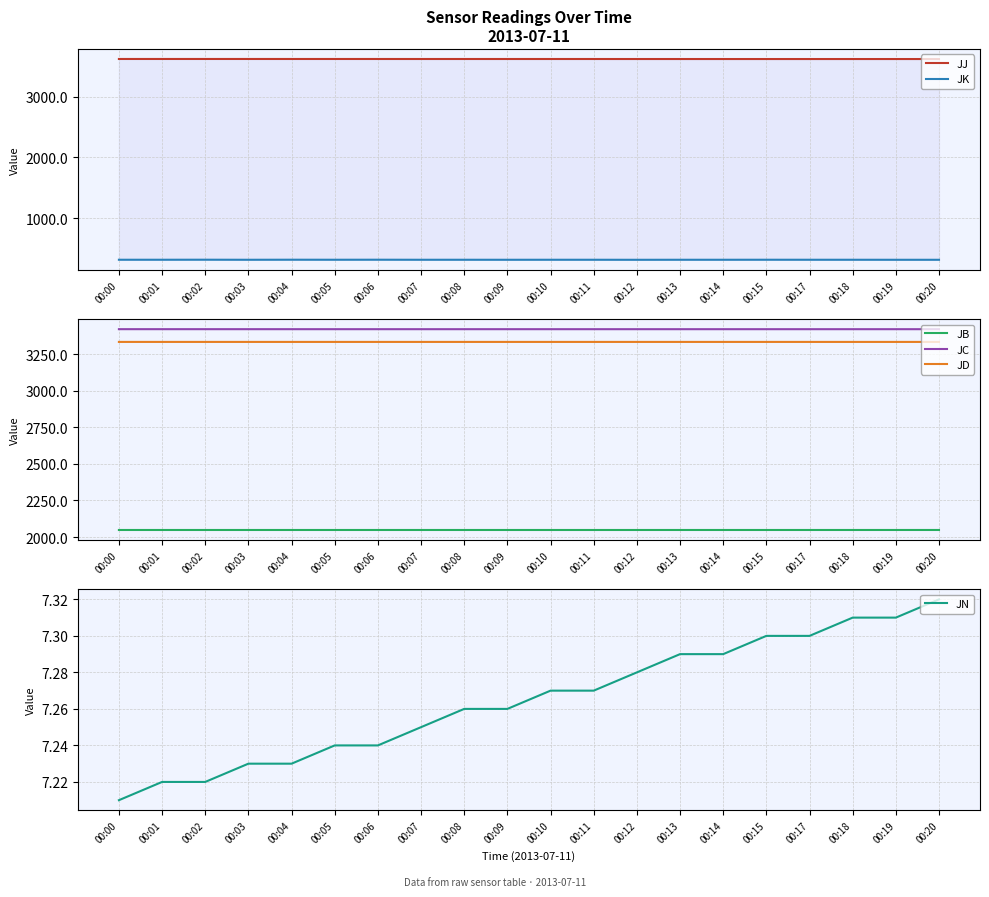

How many lines are shown in the chart?

6